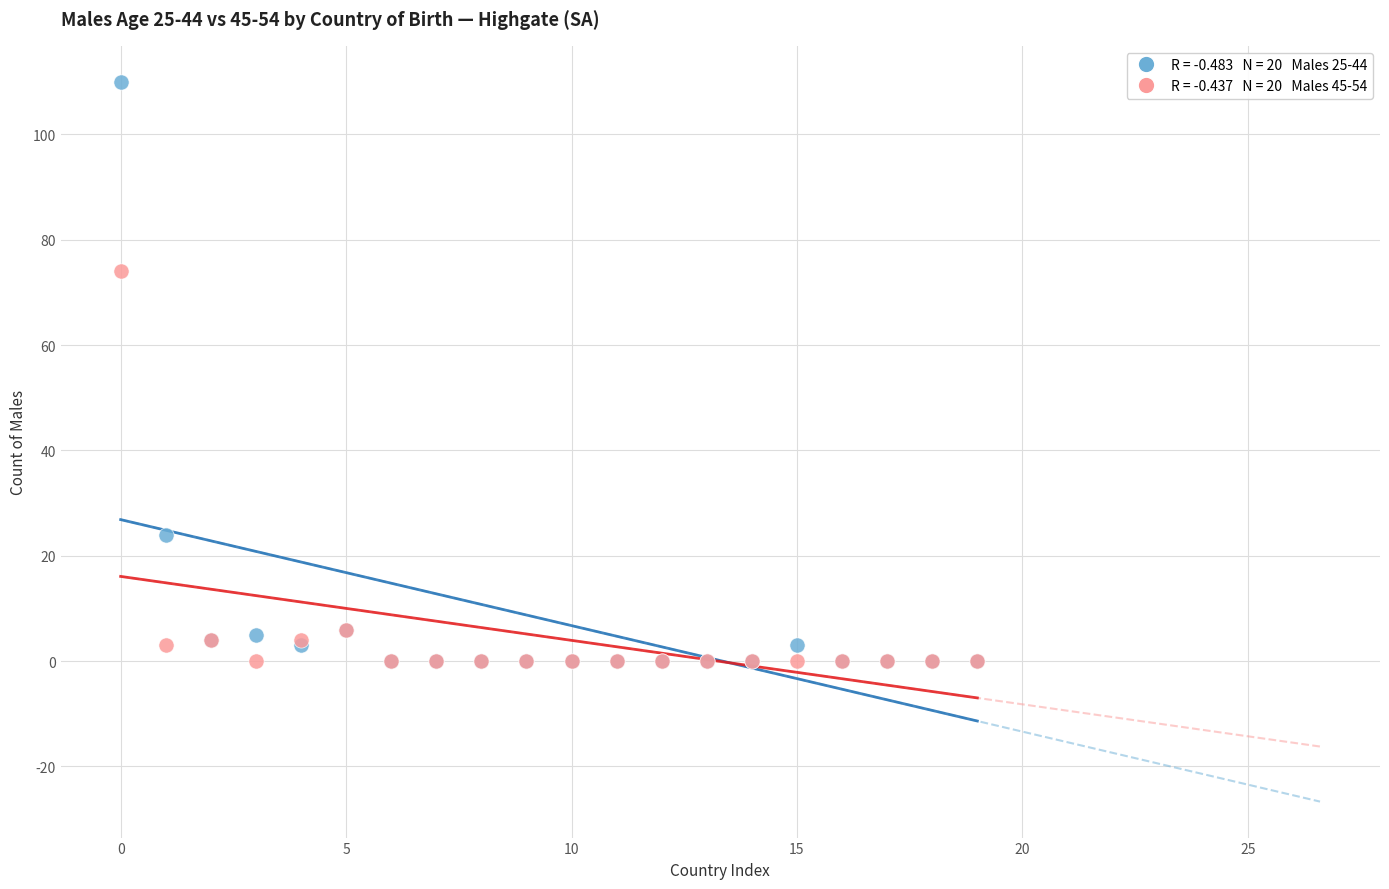

Across all series, what Y value is closest to 55?

74